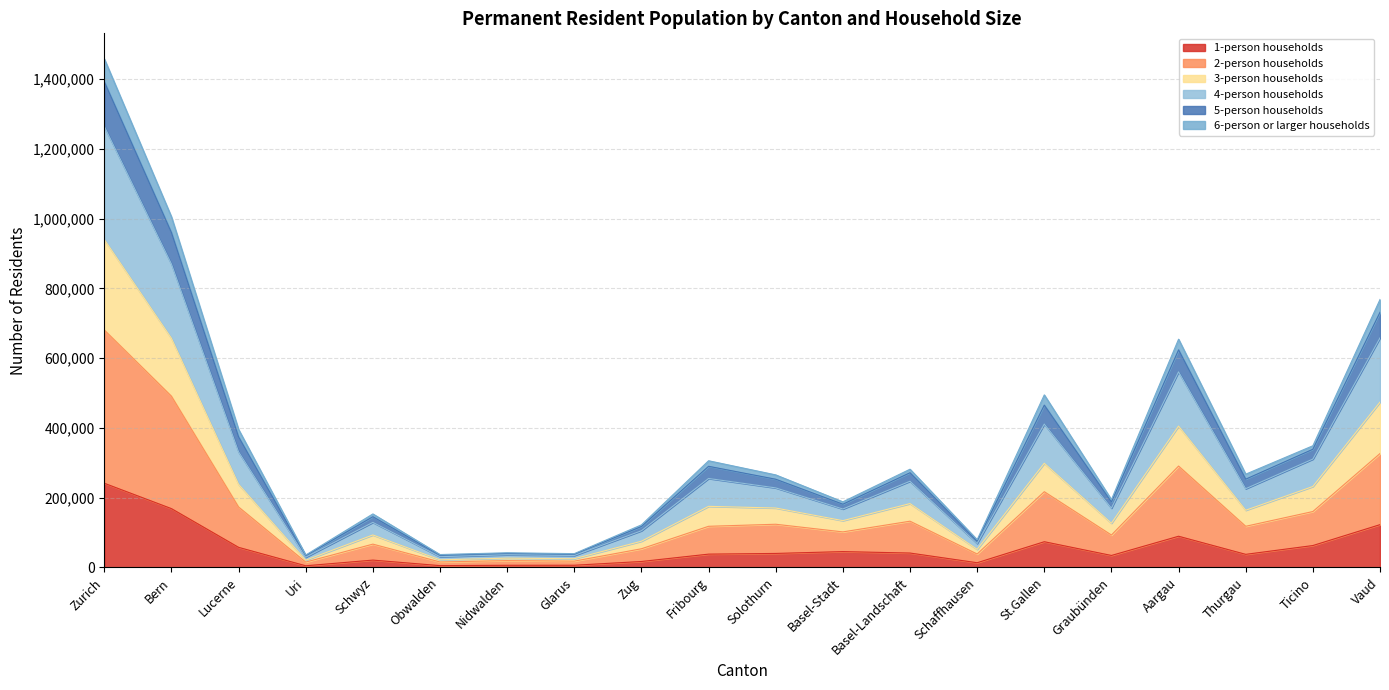

What is the total value across all series at Zurich?

1458087